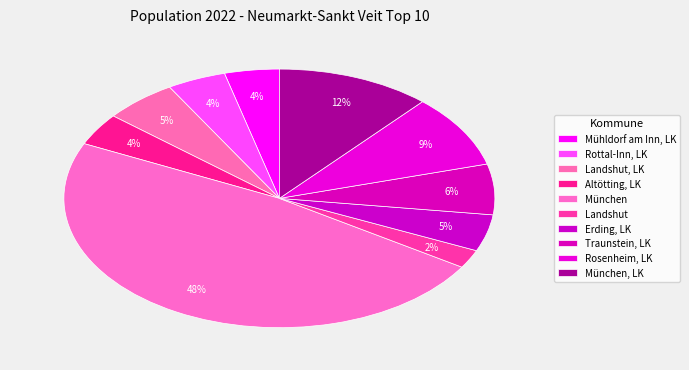

Does Altötting, LK represent more than half of the total?

No